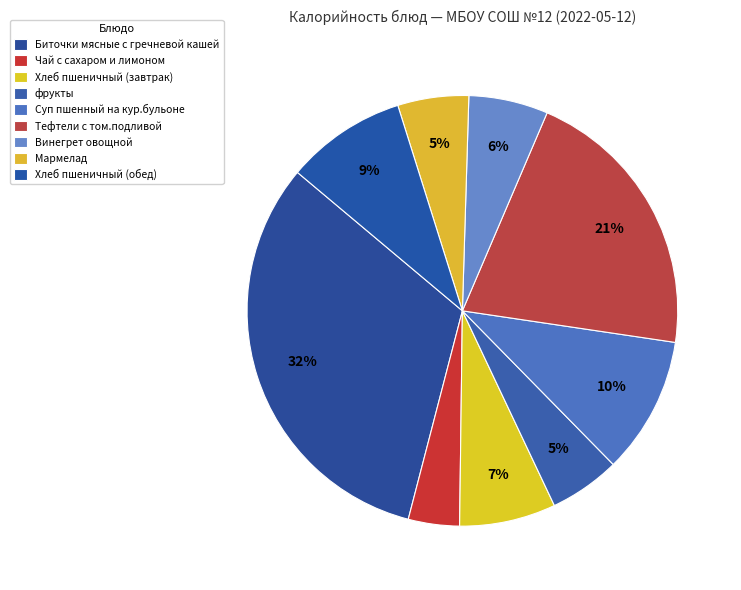

Is it true that Хлеб пшеничный (обед) is 20% of the pie?

False